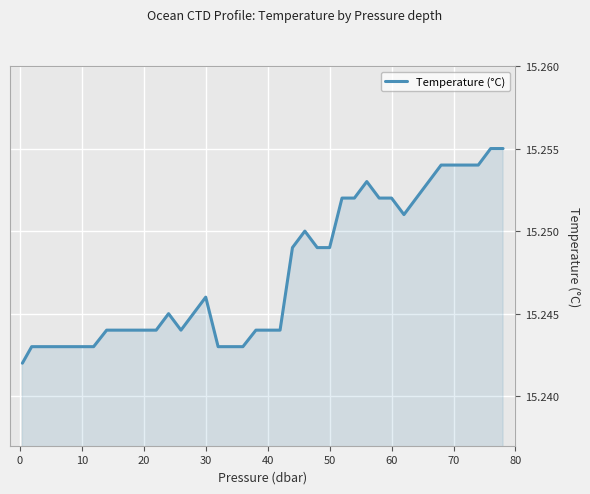

Is this an area chart (filled region under the line)?

Yes